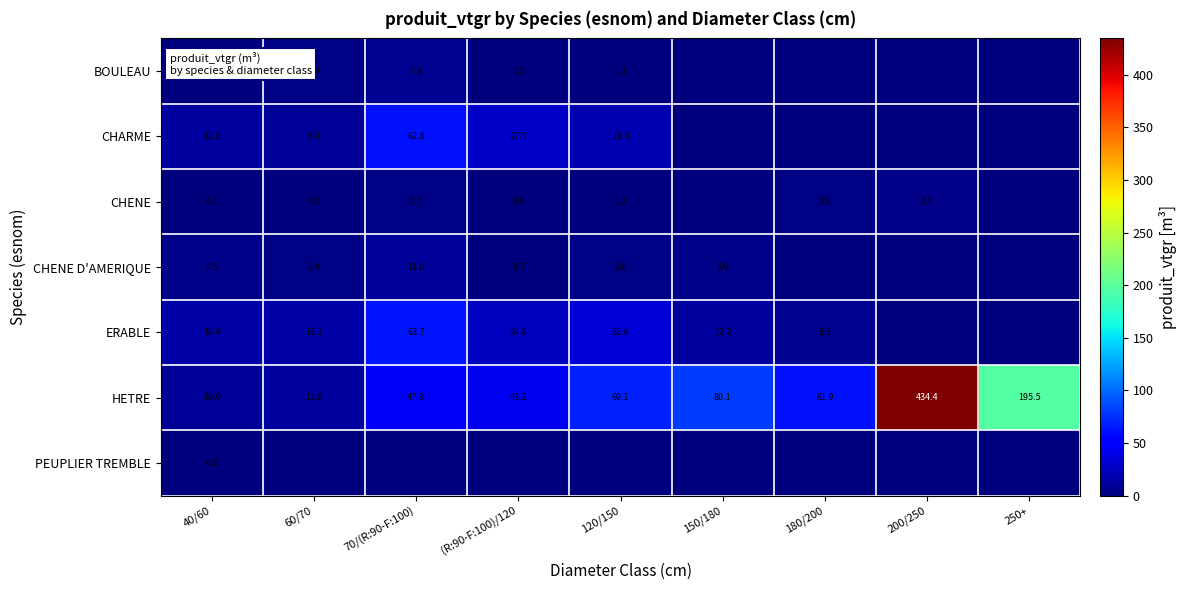

The value of CHENE at 120/150 is 1.1. True or false?

True